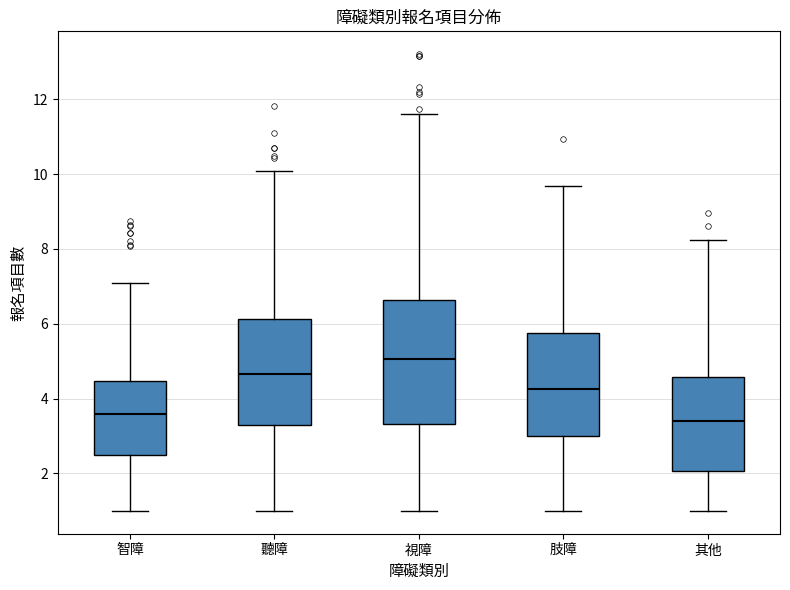

Reading left to right, transcribe this box plot: for each box, give where its median line is, the range the box spans, and where its two whiskers end, as read against the y-axis. The values are not printed on the chart, so give them approximately, as read against the axis.

智障: median 3.6, box 2.4 to 4.4, whiskers 1.0 to 7.0
聽障: median 4.6, box 3.4 to 6.2, whiskers 1.0 to 10.0
視障: median 5.0, box 3.4 to 6.6, whiskers 1.0 to 11.6
肢障: median 4.2, box 3.0 to 5.8, whiskers 1.0 to 9.6
其他: median 3.4, box 2.0 to 4.6, whiskers 1.0 to 8.2